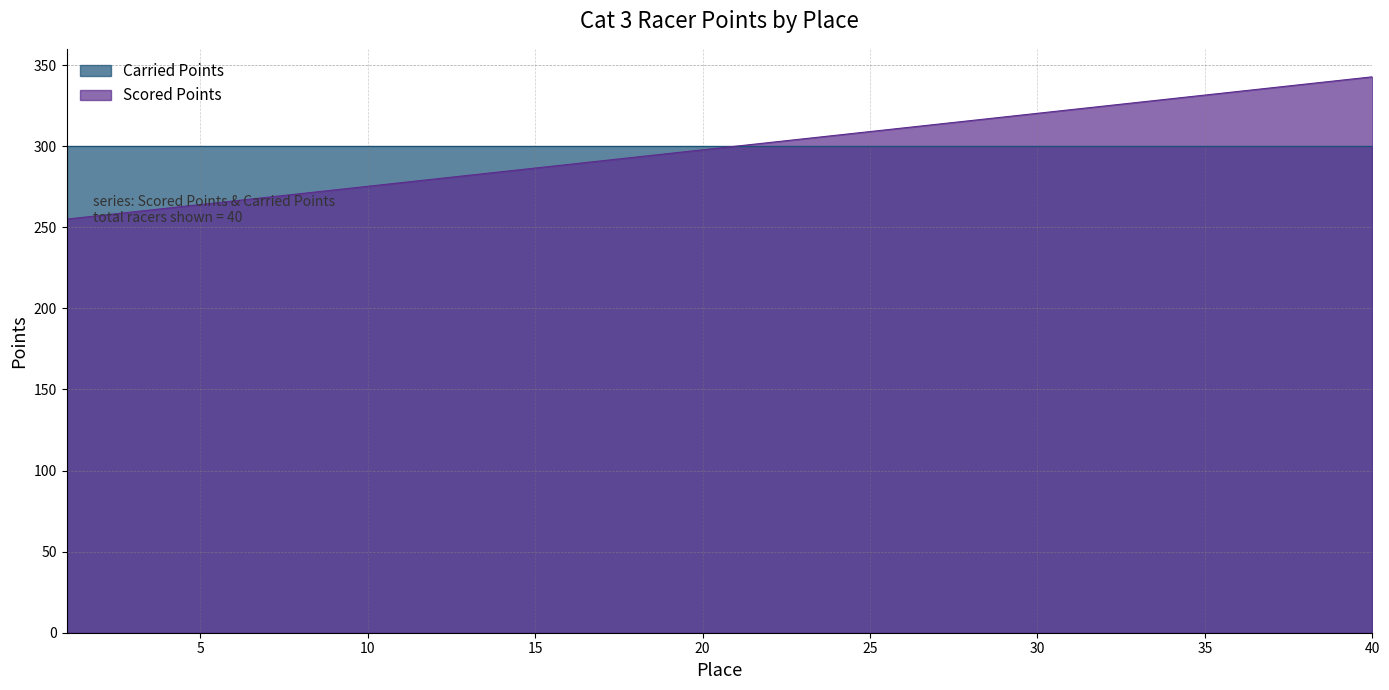

Reading right to left, what are all the values shown in this chart?

342.8	340.5	338.2	336.0	333.8	331.5	329.2	327.0	324.8	322.5	320.2	318.0	315.8	313.5	311.2	309.0	306.8	304.5	302.2	300.0	297.8	295.5	293.2	291.0	288.8	286.5	284.2	282.0	279.8	277.5	275.2	273.0	270.8	268.5	266.2	264.0	261.8	259.5	257.2	255.0